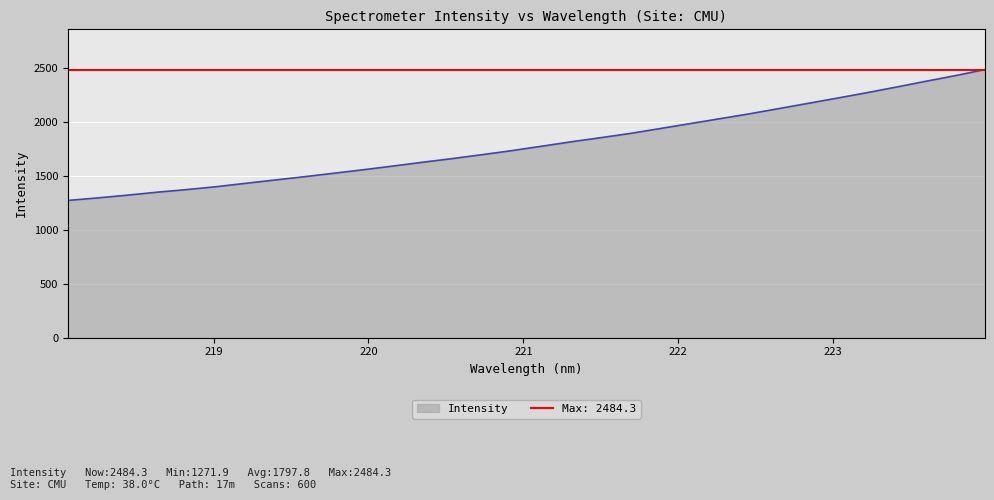

True or false: there are more than 2 points higher than both neighbors.

False